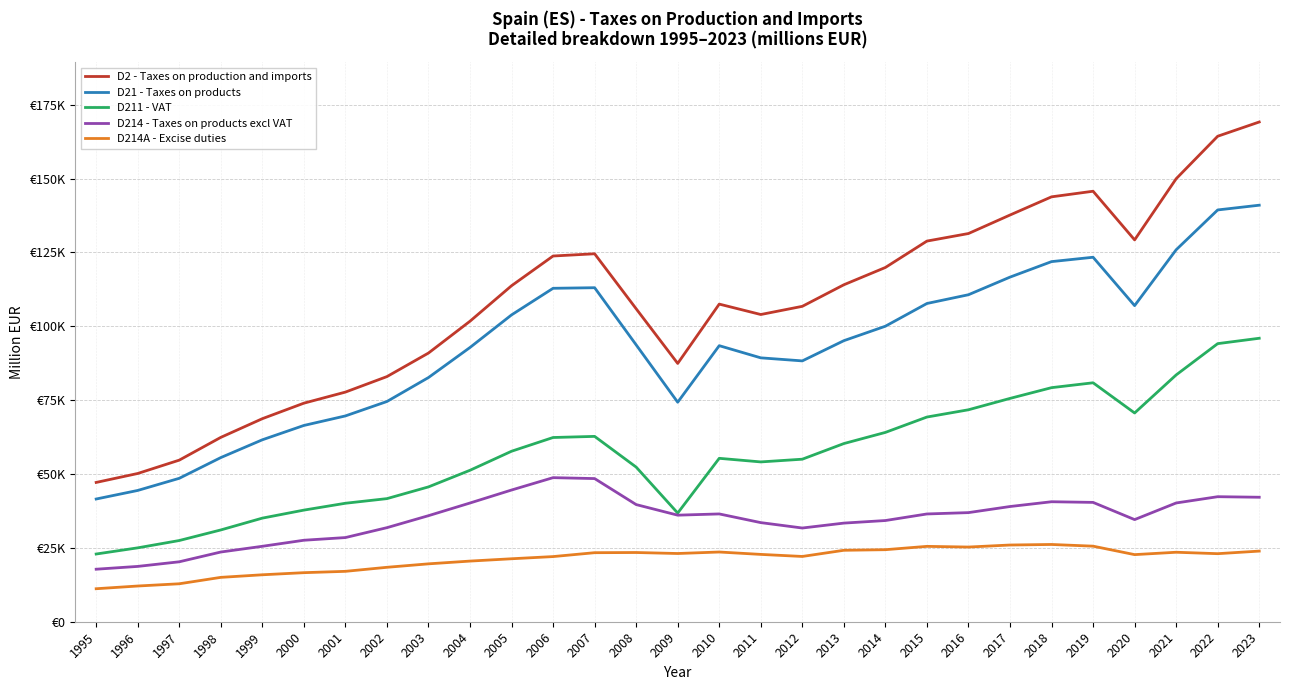

True or false: D211 - VAT and D2 - Taxes on production and imports cross at least once.

False